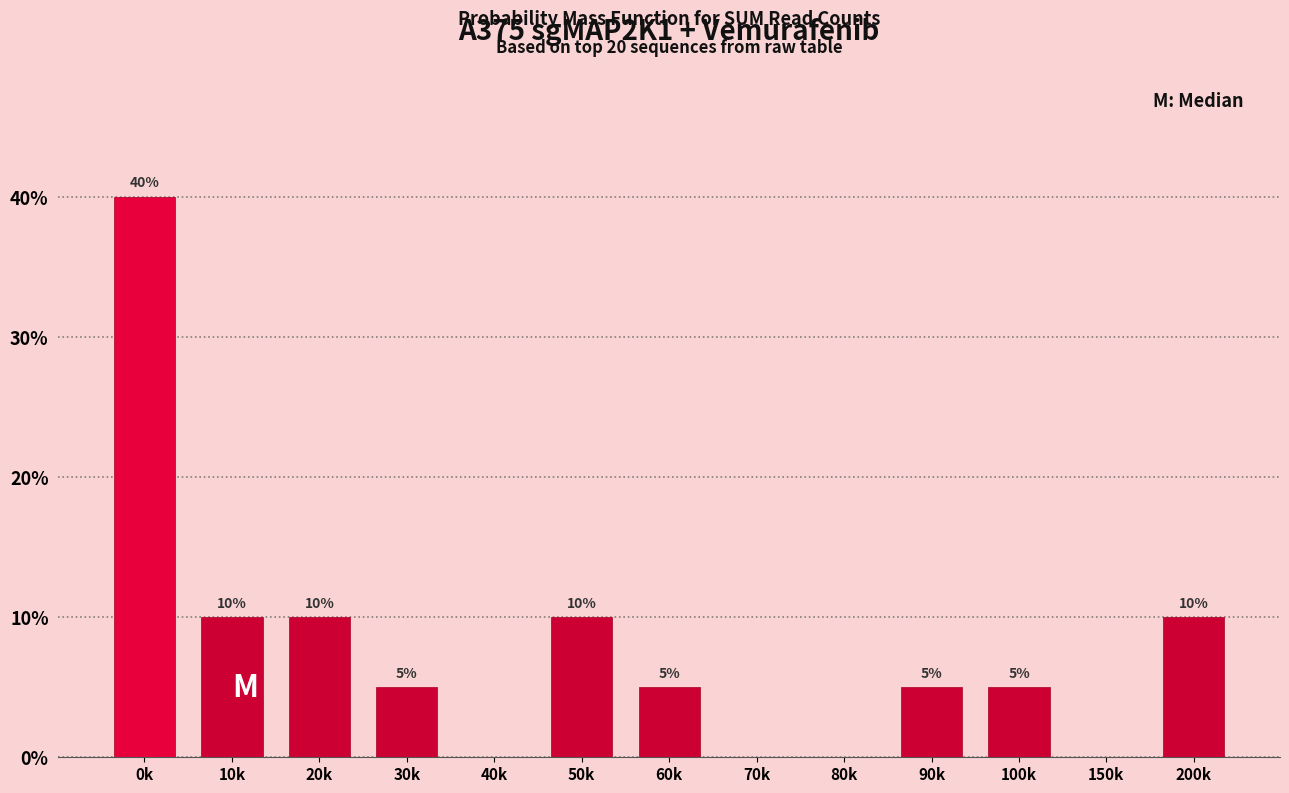

Reading left to right, what are all the values shown in this chart?

0k=40	10k=10	20k=10	30k=5	40k=0	50k=10	60k=5	70k=0	80k=0	90k=5	100k=5	150k=0	200k=10